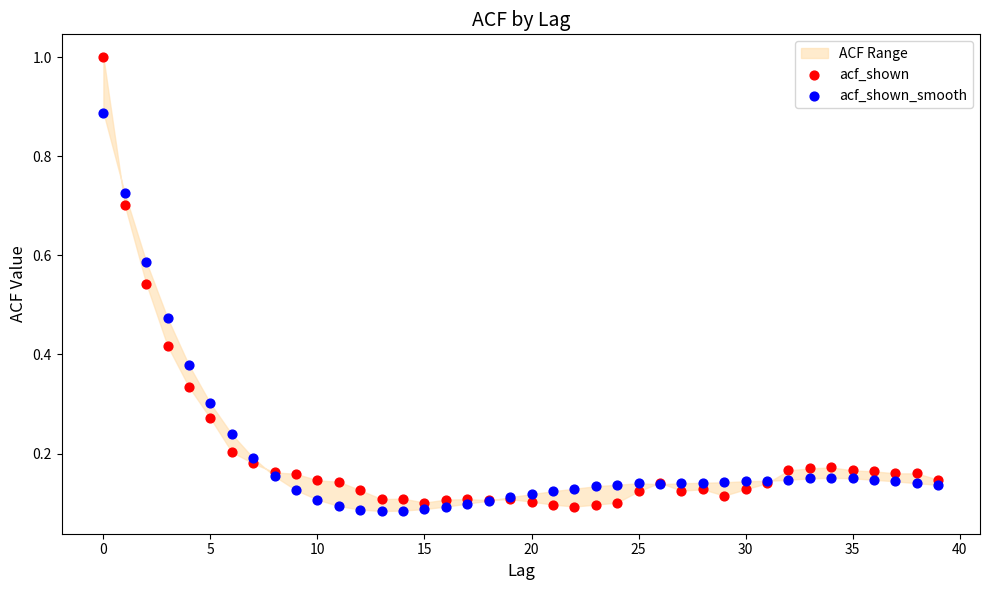

Which series reaches the maximum Y coordinate?

acf_shown